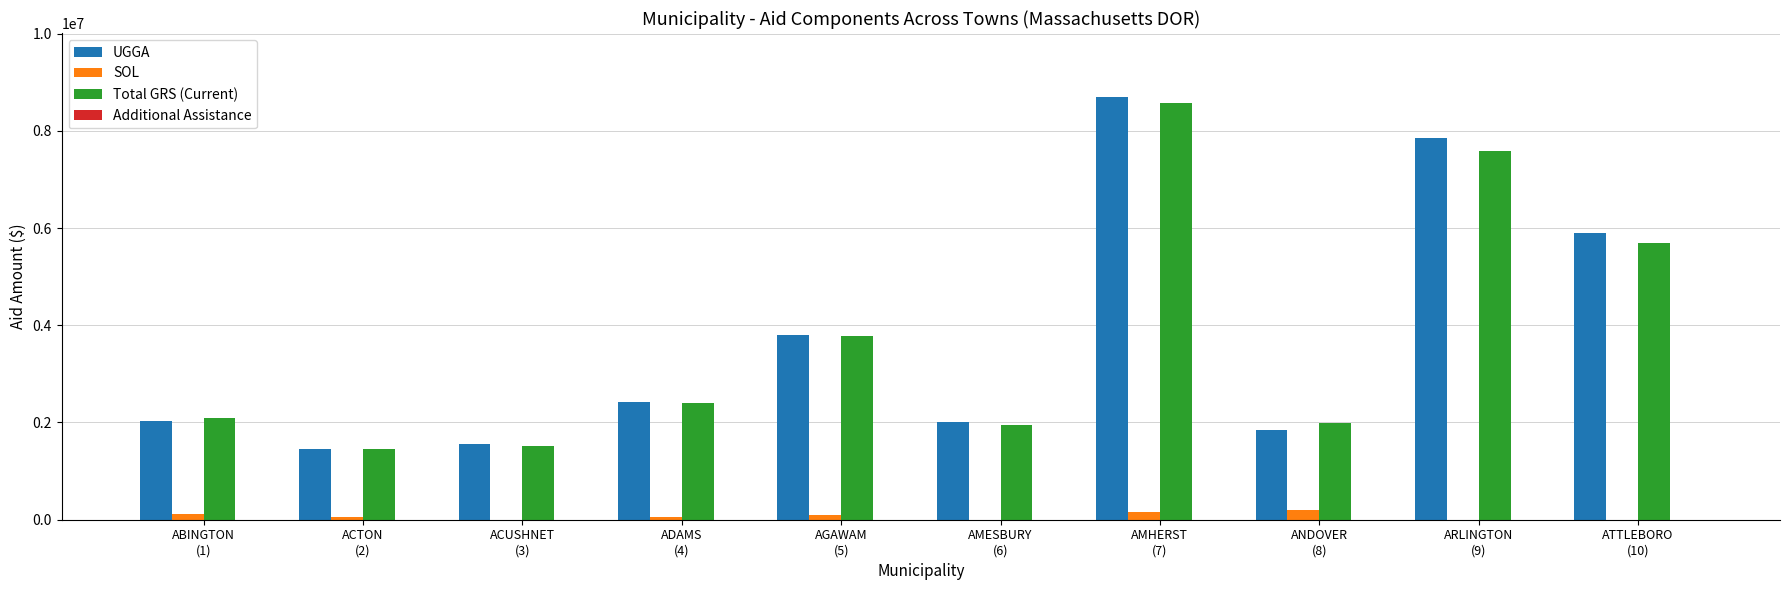

What is the highest value of the SOL series?

207959